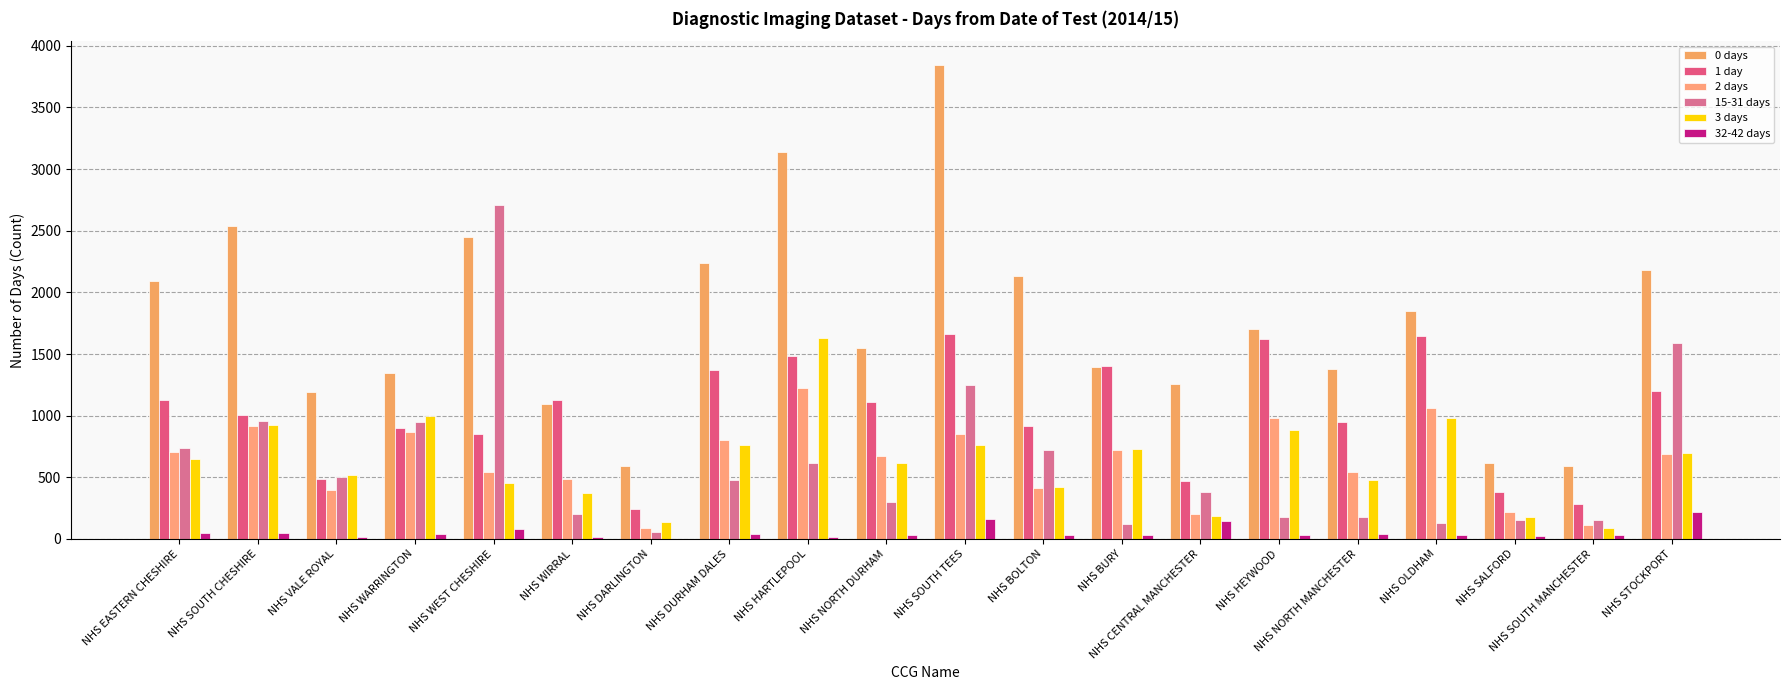

What is the average value of the 15-31 days series?

618